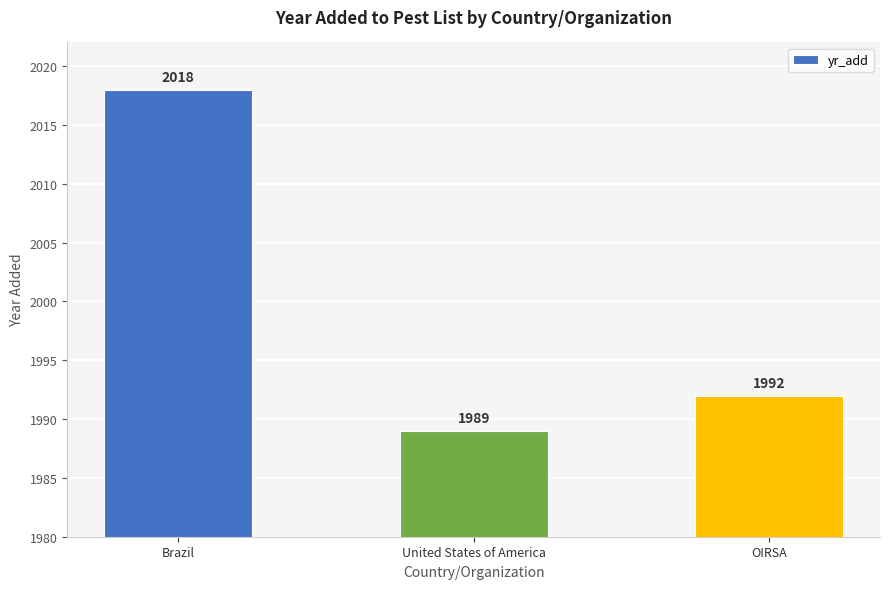

Reading right to left, transcribe all the data shown in this chart.

1992	1989	2018